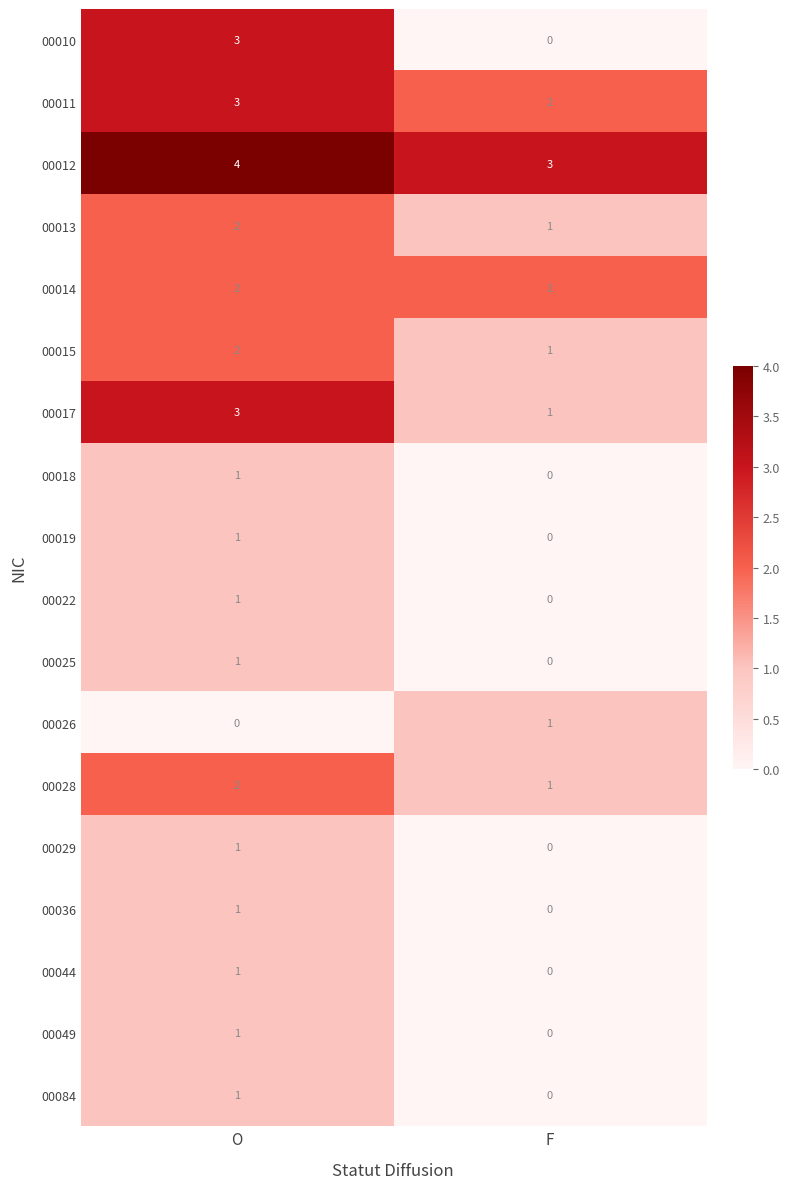

Which series has the largest total across all categories?

00012